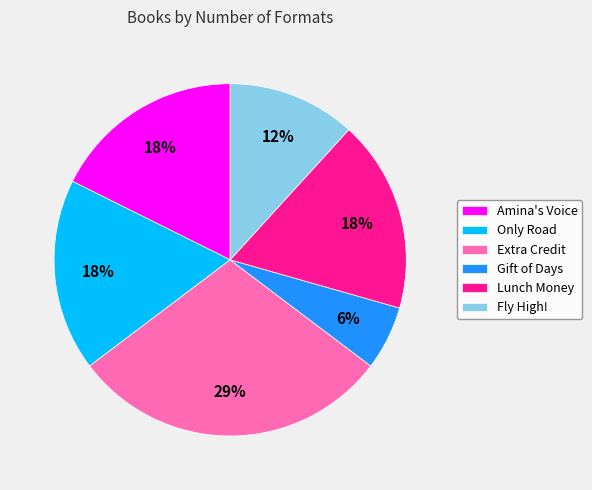

What is the smallest slice in the pie chart?

Gift of Days